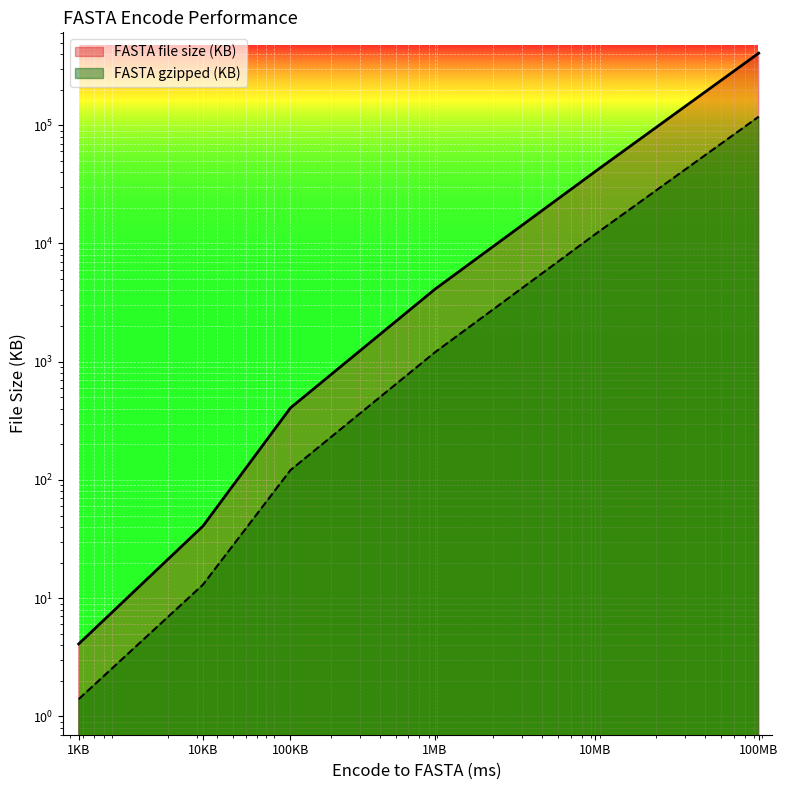

What is the value of the FASTA gzipped (KB) point at the 1st from the left?

1.4